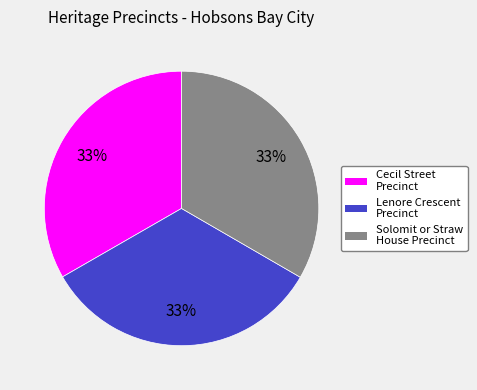

Approximately how many times larger is the value at Lenore Crescent Precinct compared to Solomit or Straw House Precinct?

1.0